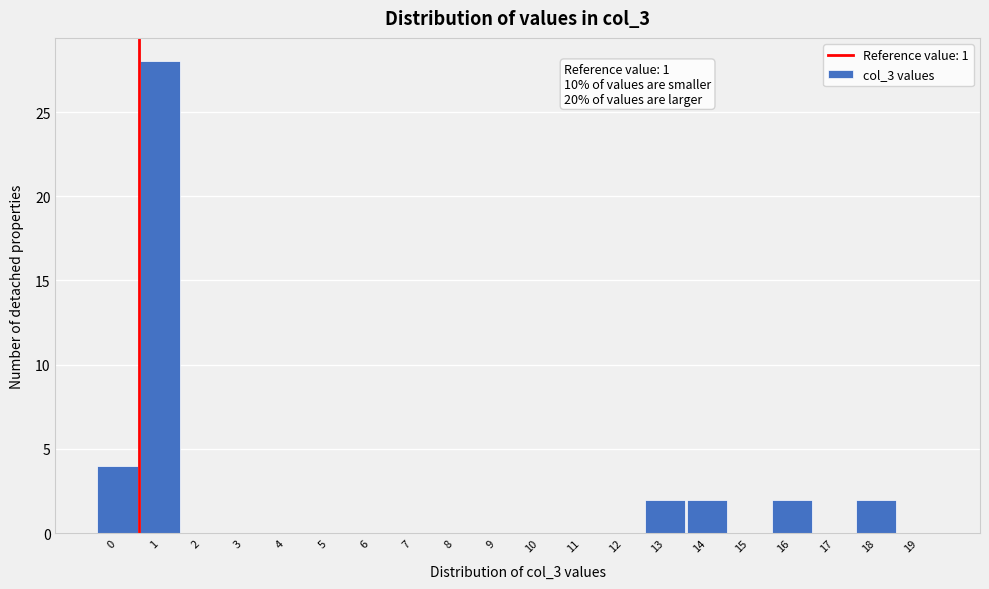

Reading left to right, extract all data points from this chart.

0=4	1=28	2=0	3=0	4=0	5=0	6=0	7=0	8=0	9=0	10=0	11=0	12=0	13=2	14=2	15=0	16=2	17=0	18=2	19=0